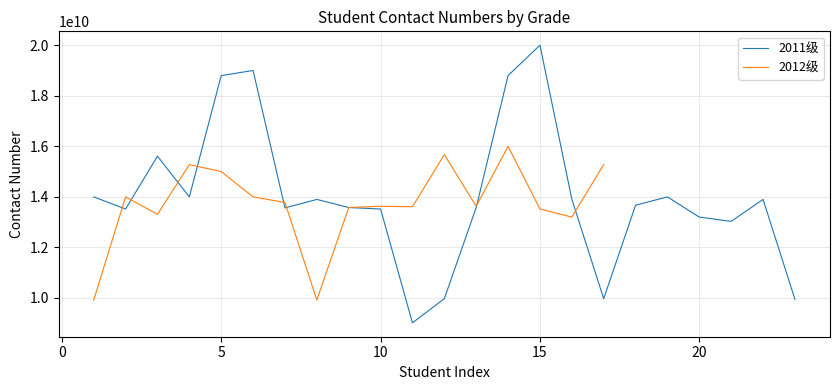

What is the lowest value of the 2012级 series?

9913846315